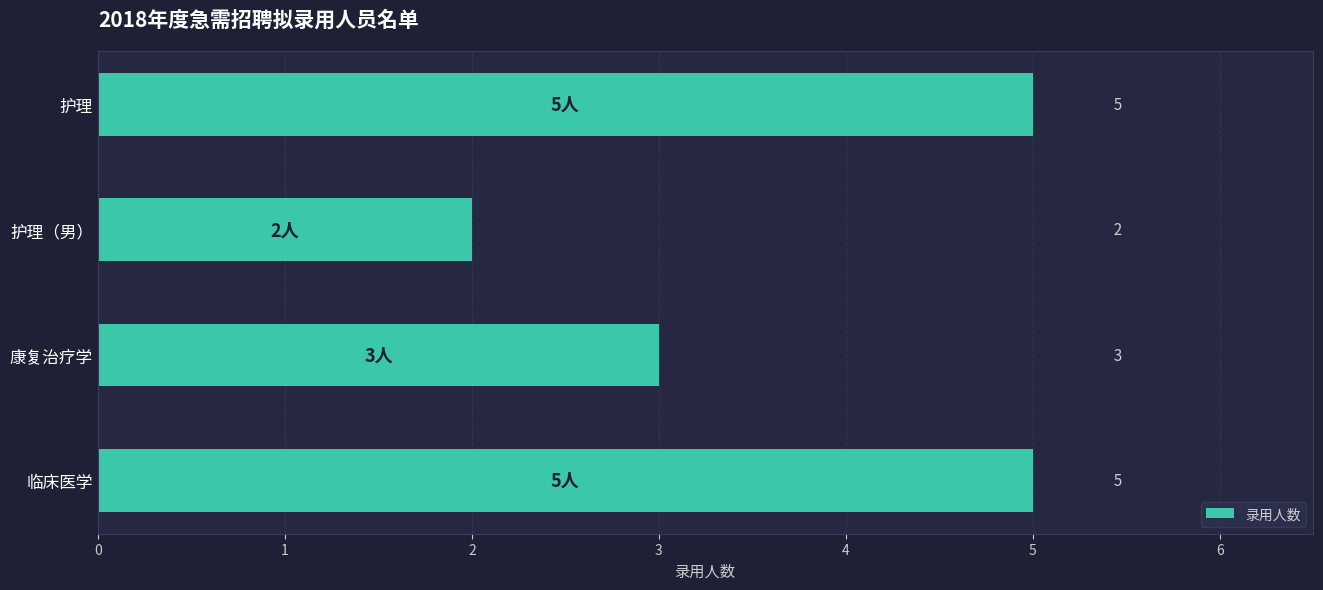

Count the number of categories in the chart.

4